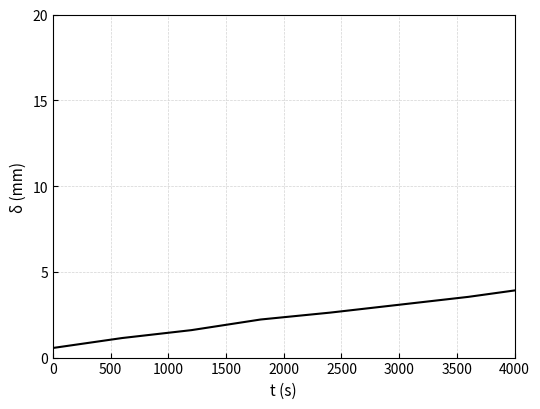

Count the number of categories in the chart.

38